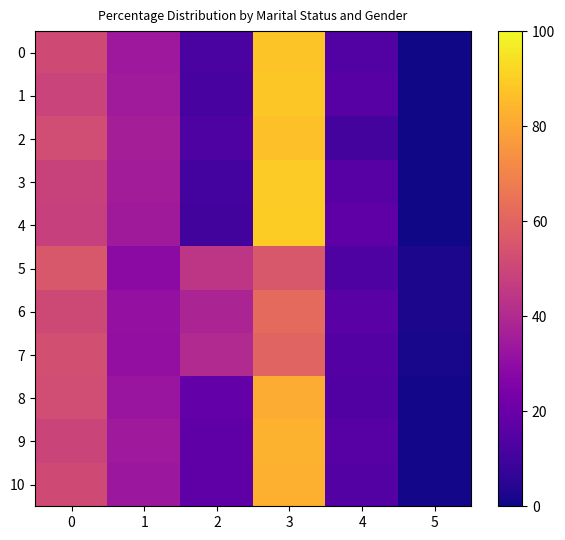

Reading right to left, what are all the values shown in this chart?

0: 5=0.7	4=14.3	3=87.8	2=12.2	1=33.6	0=51.5
1: 5=0.6	4=15.5	3=88.6	2=11.4	1=34.8	0=49.1
2: 5=0.6	4=11.0	3=86.5	2=13.5	1=36.1	0=52.3
3: 5=0.6	4=15.4	3=89.2	2=10.8	1=35.2	0=48.8
4: 5=0.6	4=16.9	3=89.8	2=10.2	1=34.6	0=47.9
5: 5=2.0	4=13.1	3=55.8	2=44.2	1=29.1	0=55.8
6: 5=2.0	4=16.0	3=62.0	2=38.0	1=31.1	0=50.9
7: 5=1.9	4=14.5	3=60.0	2=40.0	1=30.5	0=53.1
8: 5=0.9	4=14.0	3=81.6	2=18.4	1=32.8	0=52.3
9: 5=0.8	4=15.6	3=83.0	2=17.0	1=34.2	0=49.4
10: 5=0.8	4=14.5	3=82.5	2=17.5	1=33.5	0=51.2